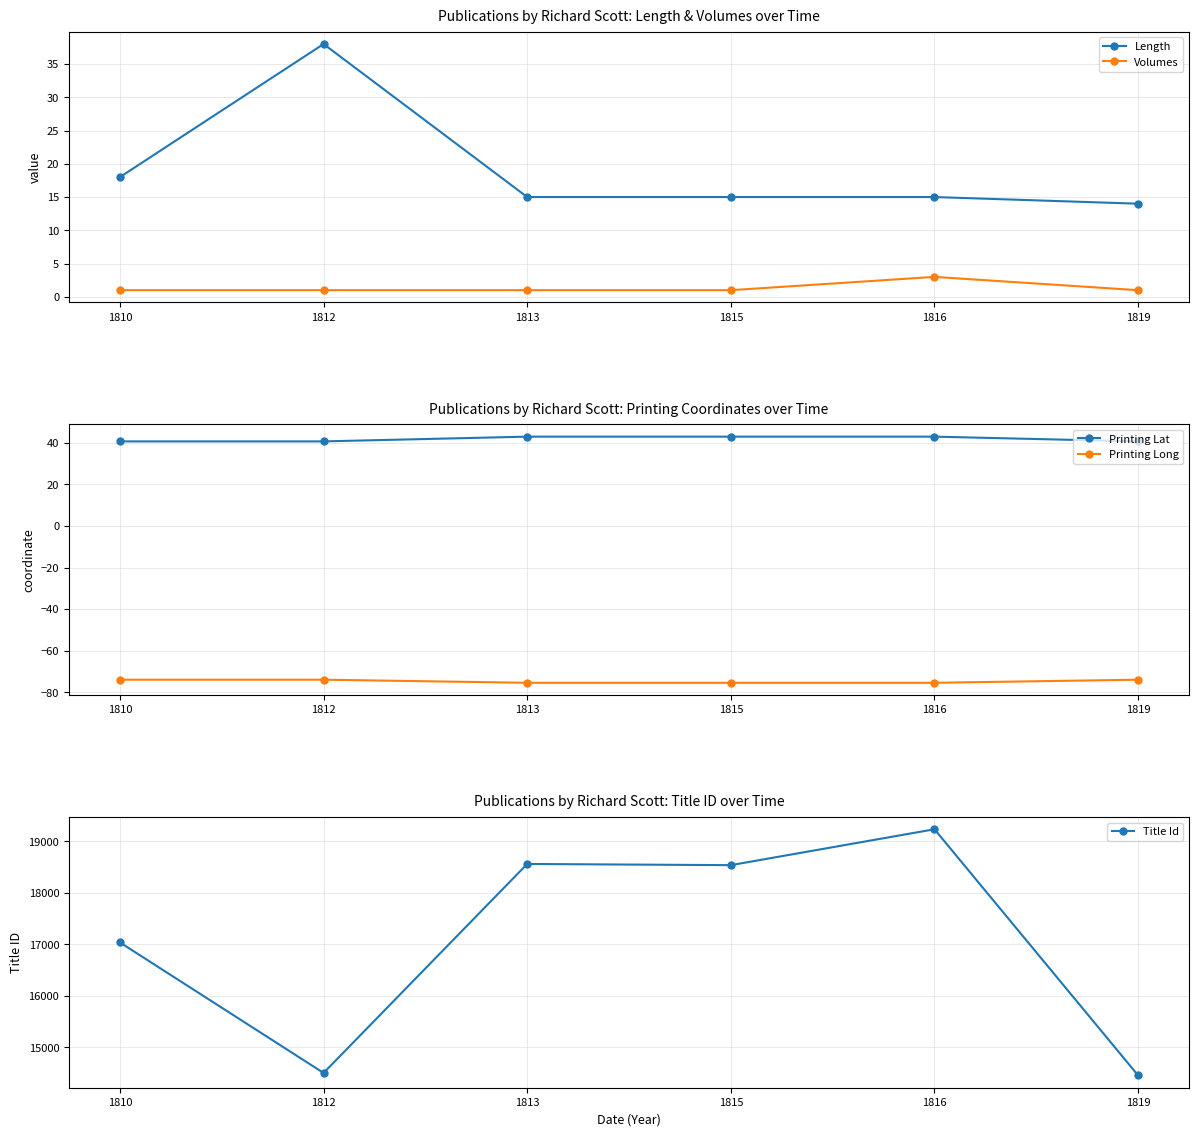

What is the difference between the highest and lowest values at 1810?

17111.0